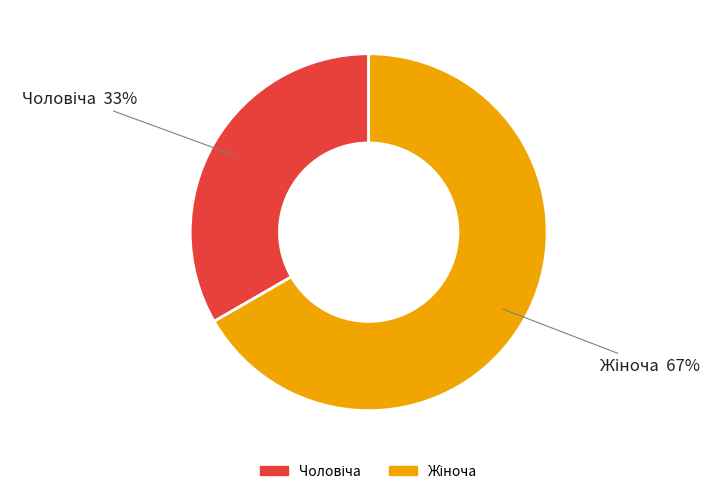

Is there any slice that represents more than half of the pie?

Yes